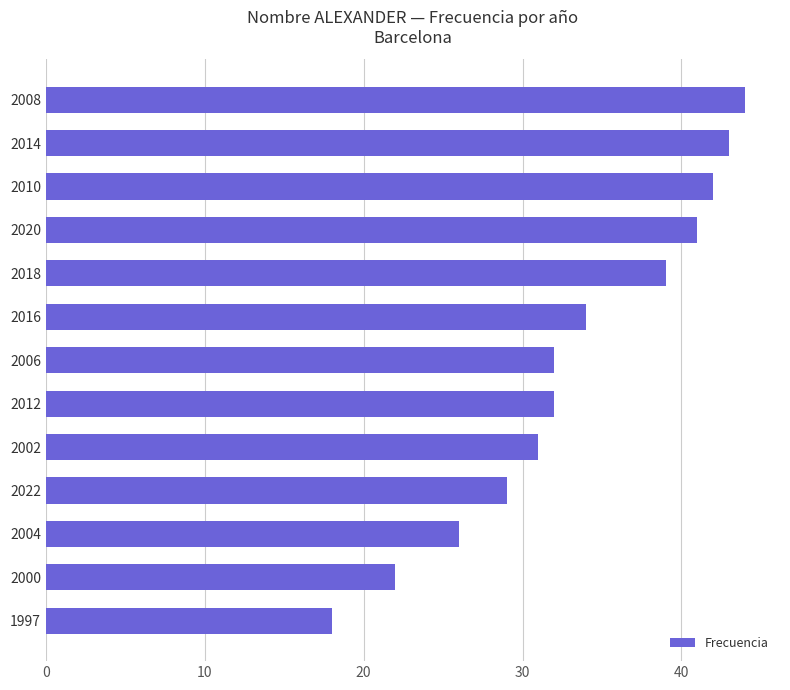

Read the value at 2022, to the nearest 5.

30